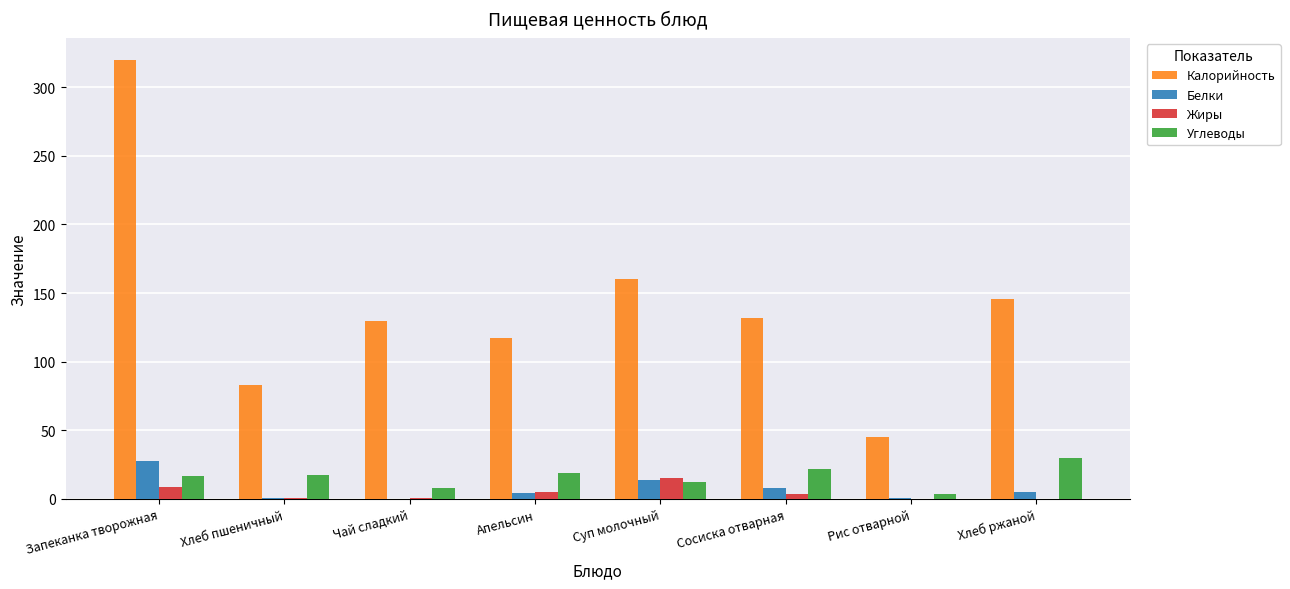

Which series changed the most between Рис отварной and Хлеб ржаной?

Калорийность